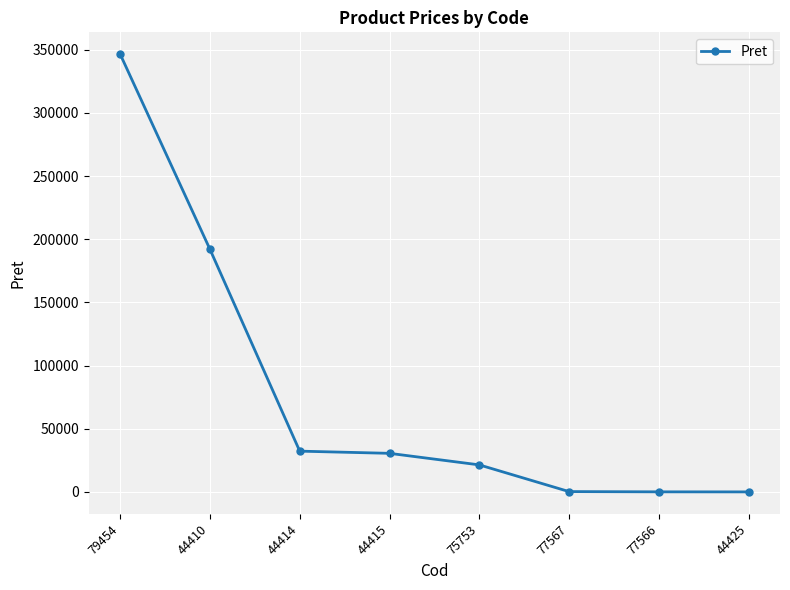

What is the sum of the values at 44410 and 75753?

213439.0